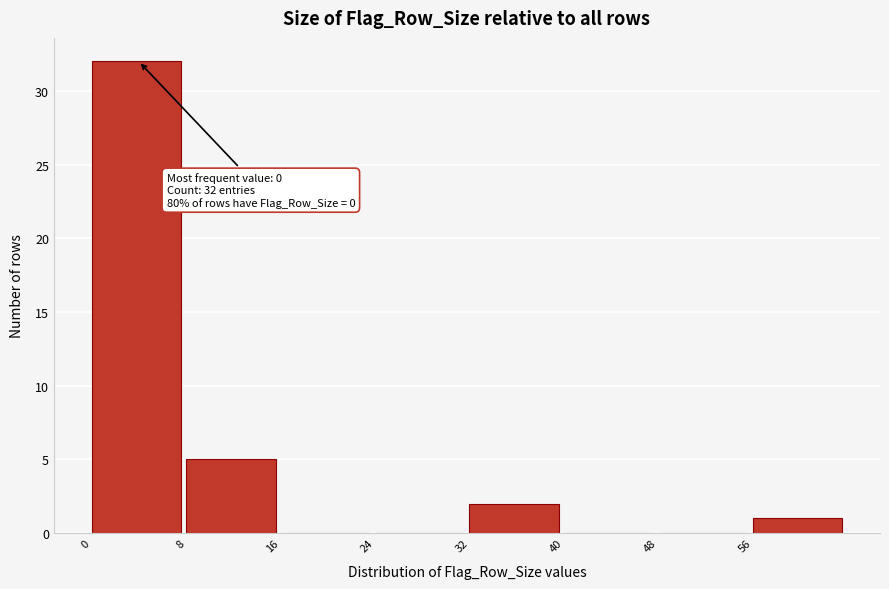

Reading left to right, transcribe all the data shown in this chart.

0=32	8=5	16=0	24=0	32=2	40=0	48=0	56=1